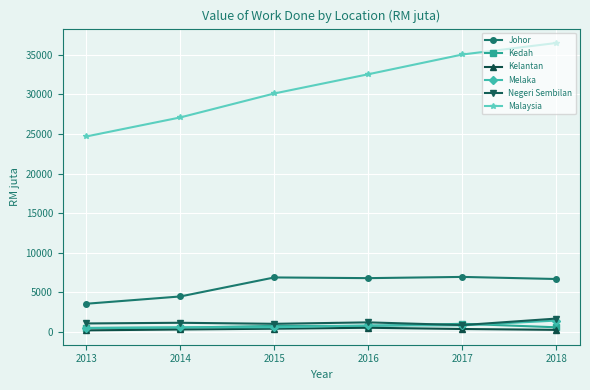

What value does the Negeri Sembilan series have at 2018?

1673.6